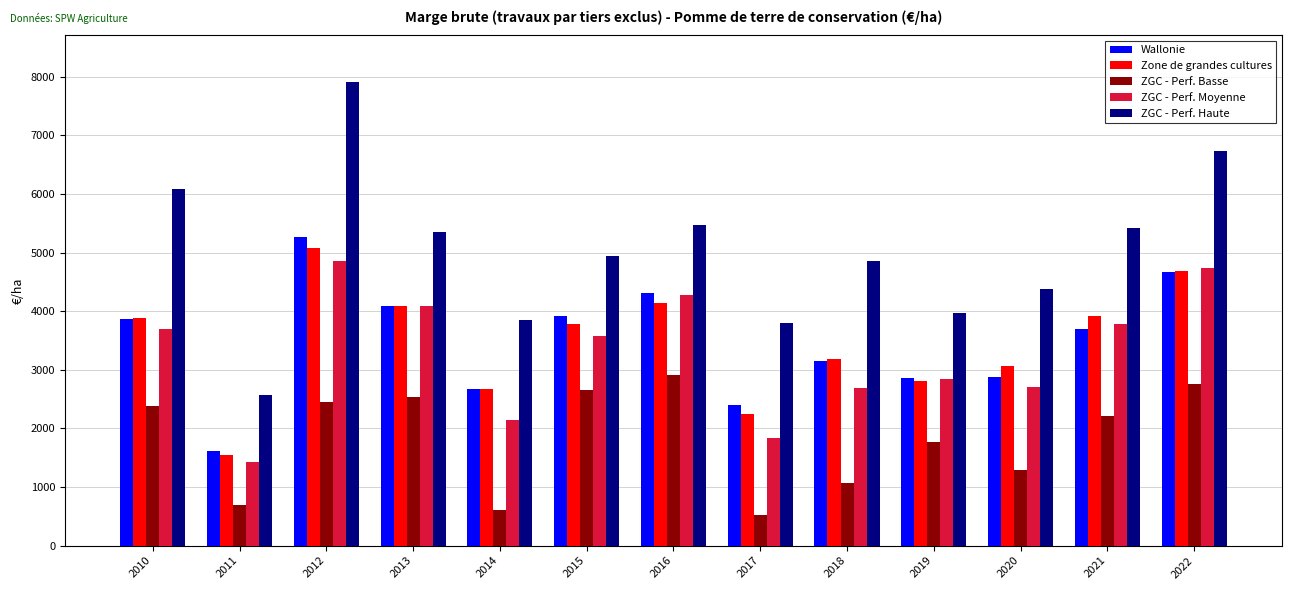

What is the sum of all ZGC - Perf. Haute values?

65326.7